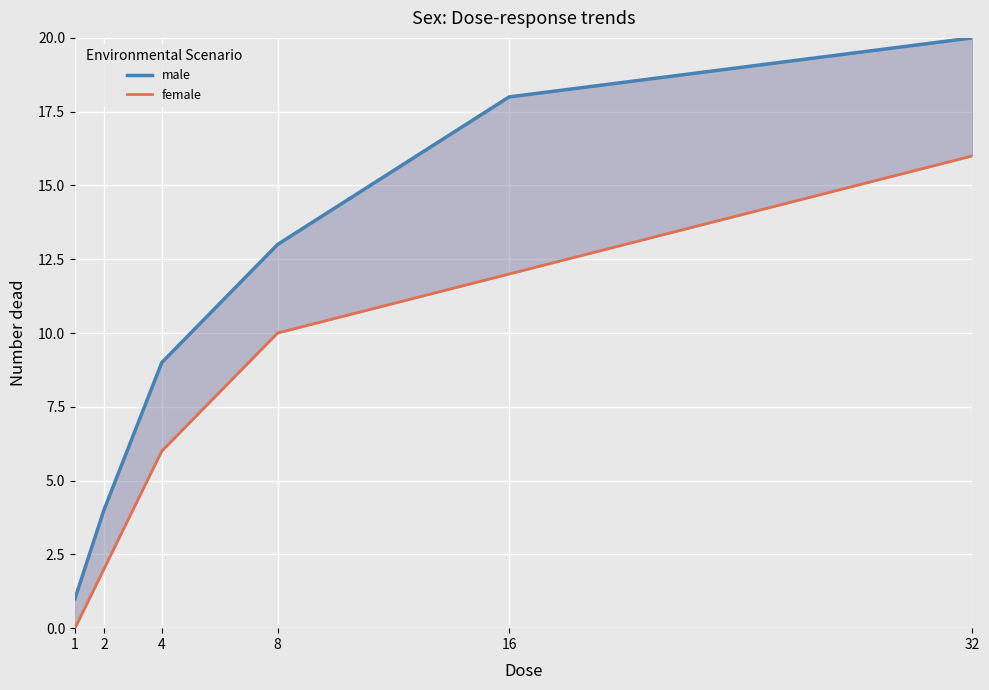

What are all the series names shown in the legend?

male, female